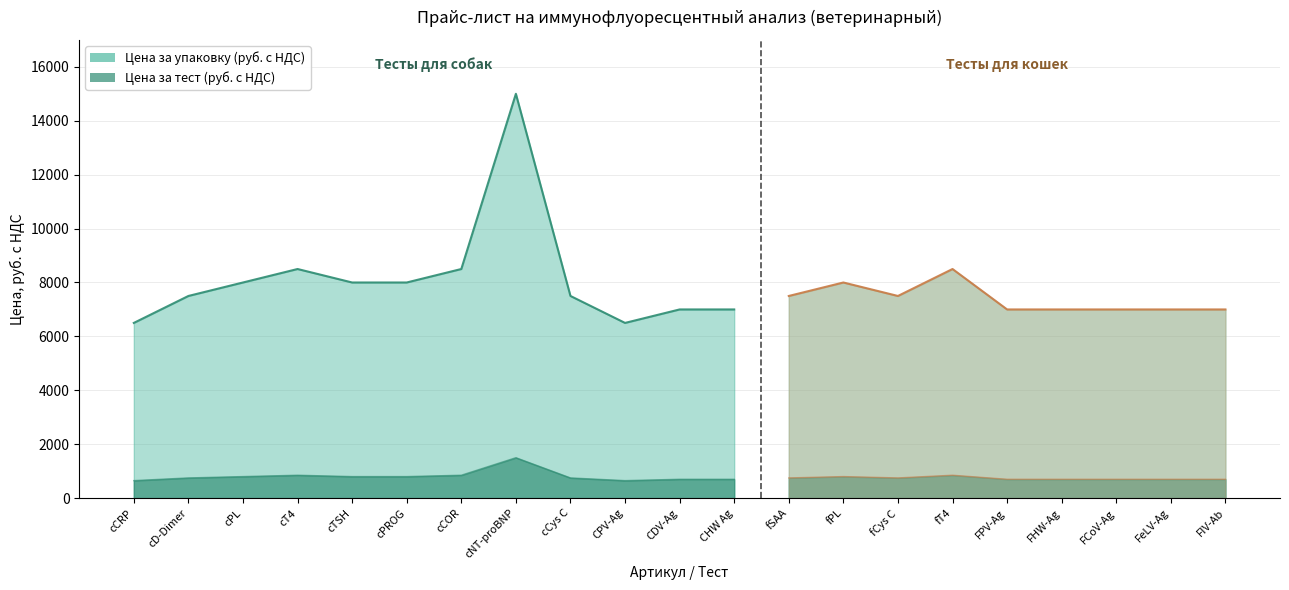

Rank the series by their average value, from highest to lowest.

Цена за упаковку (руб. с НДС), Цена за тест (руб. с НДС)